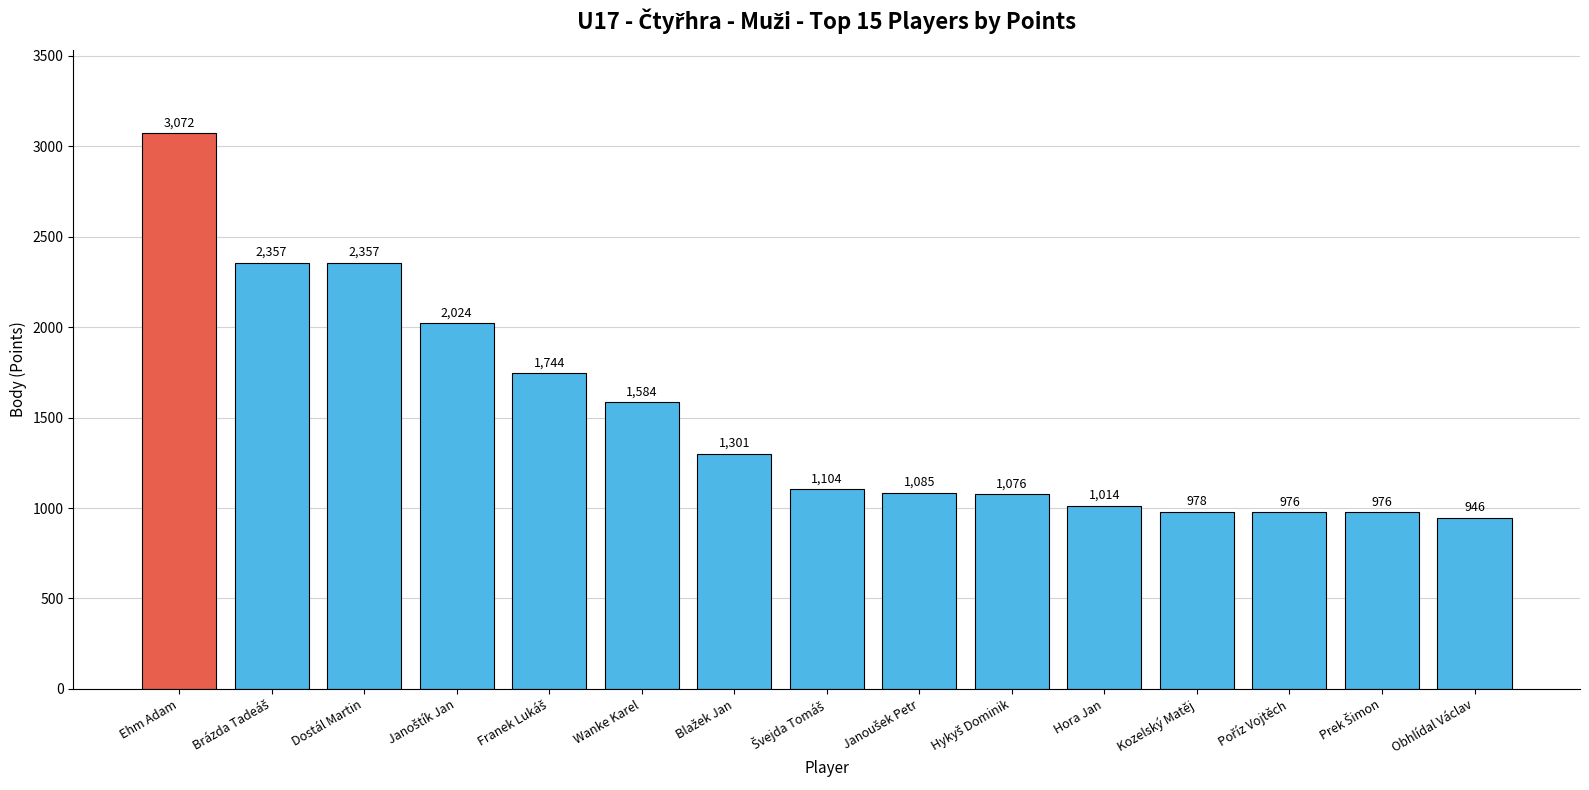

Reading right to left, extract all data points from this chart.

946	976	976	978	1014	1076	1085	1104	1301	1584	1744	2024	2357	2357	3072